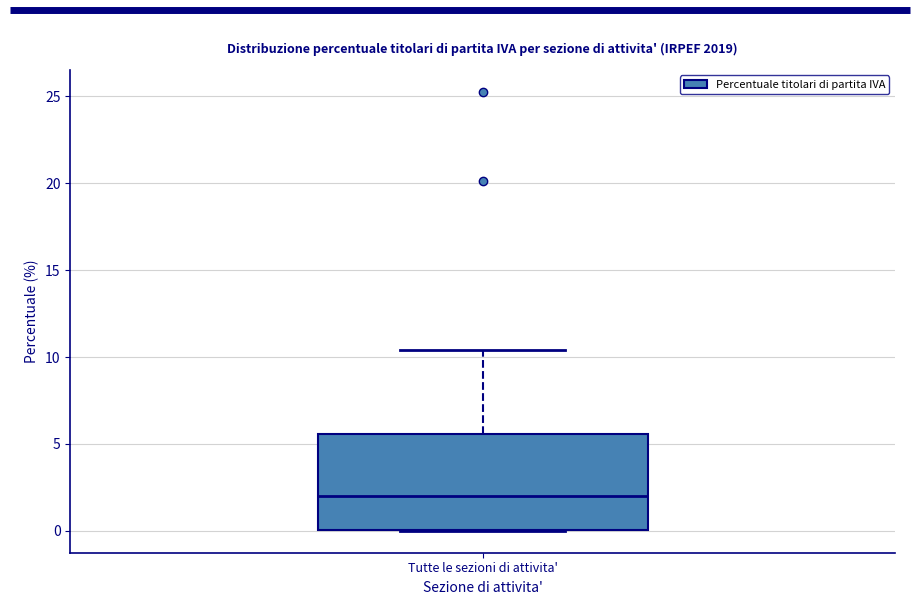

Transcribe this box plot: give where the median line is, the range the box spans, and where the two whiskers end, as read against the y-axis. The values are not printed on the chart, so give them approximately, as read against the axis.

median 2.0, box 0.0 to 5.5, whiskers 0.0 to 10.5